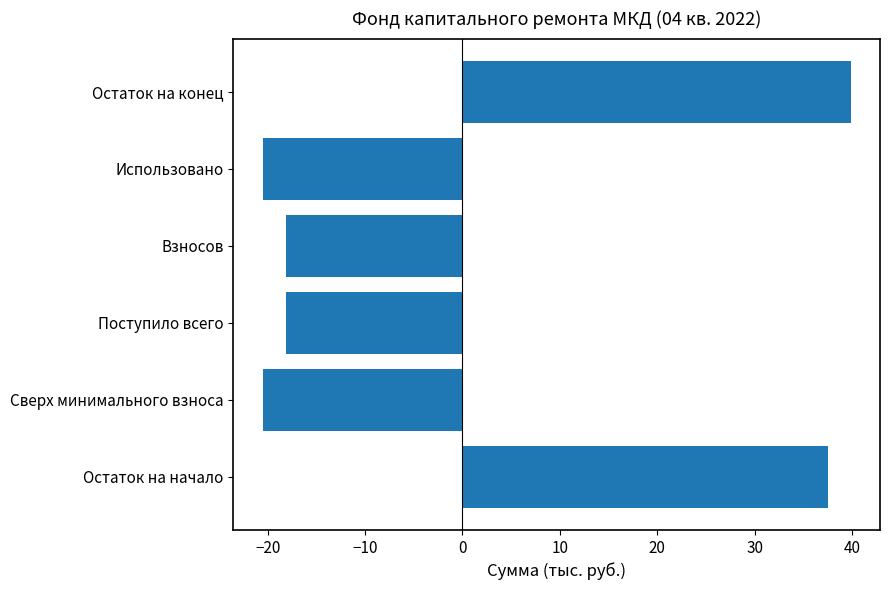

What value does the data have at Сверх минимального взноса?

-20.5